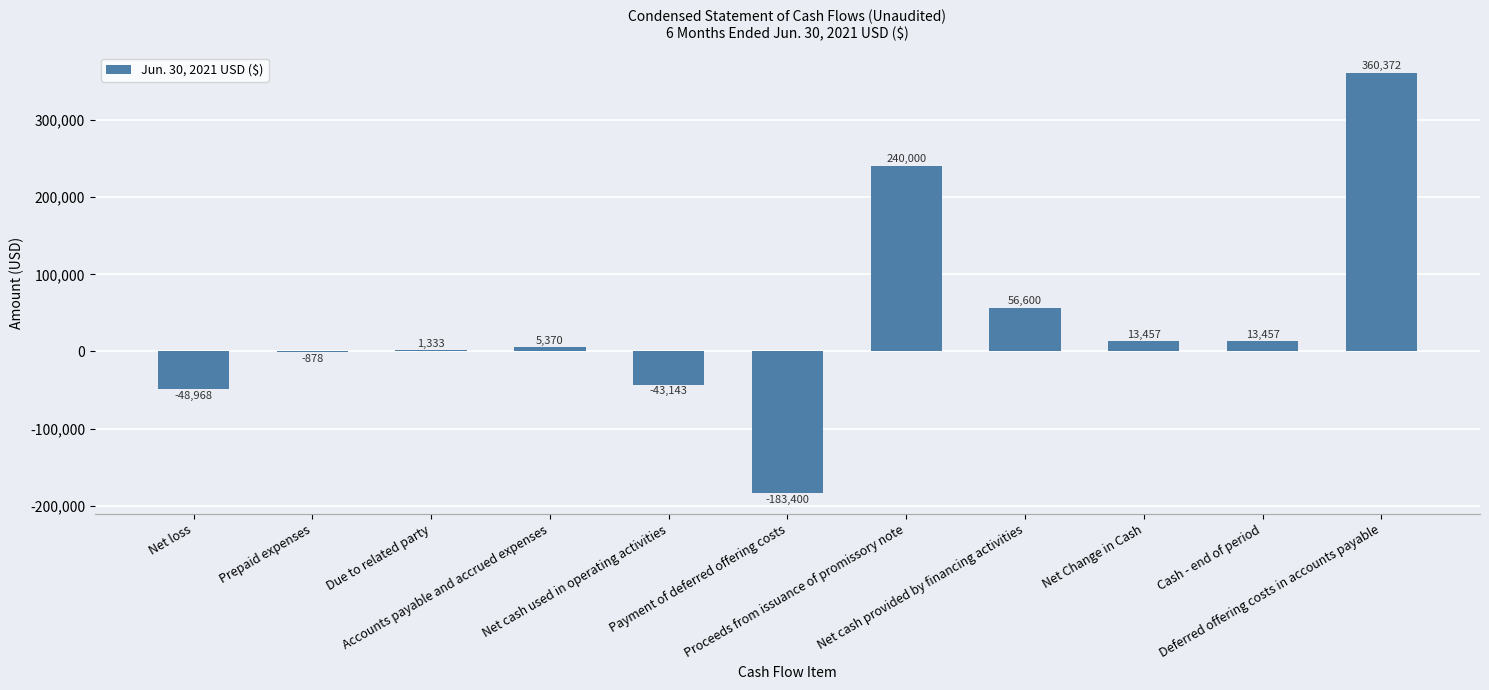

What is the difference between the values at Prepaid expenses and Net cash provided by financing activities?

57478